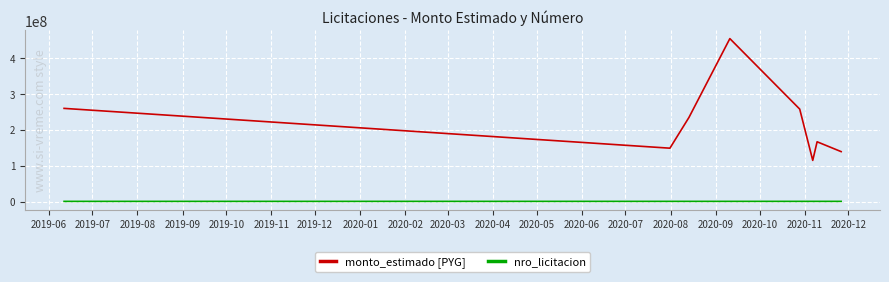

What is the minimum value for nro_licitacion?

362685.0